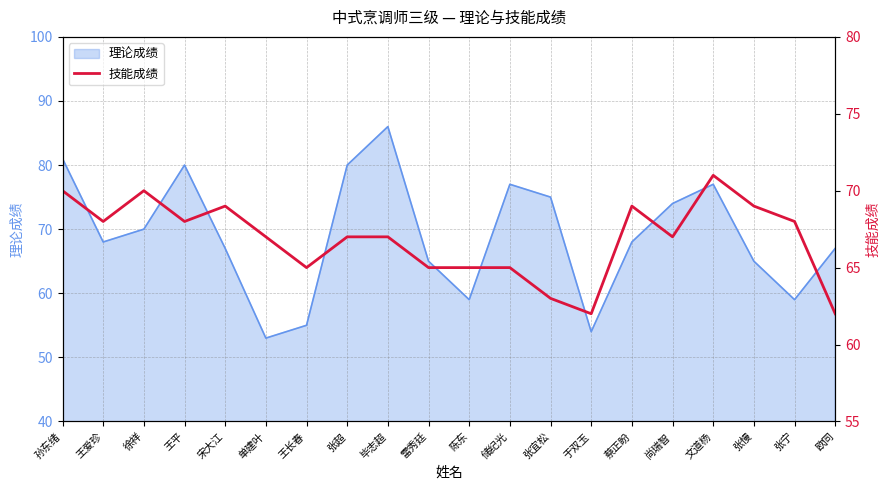

What value does the 理论成绩 series have at 文道杨?

77